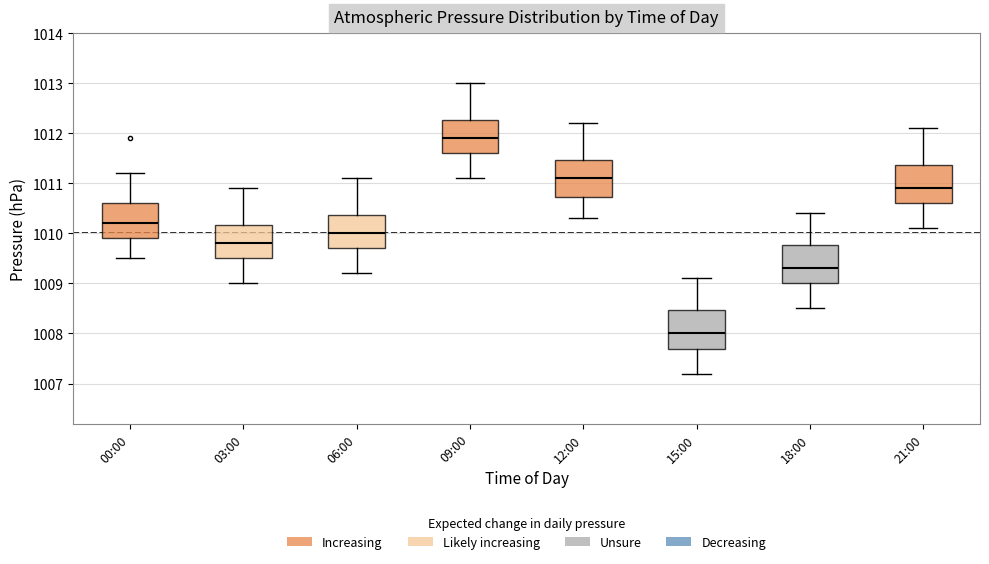

Where does the lower whisker of the box for 09:00 end on the y-axis? The values are not printed on the chart, so give them approximately, as read against the axis.

1011.1